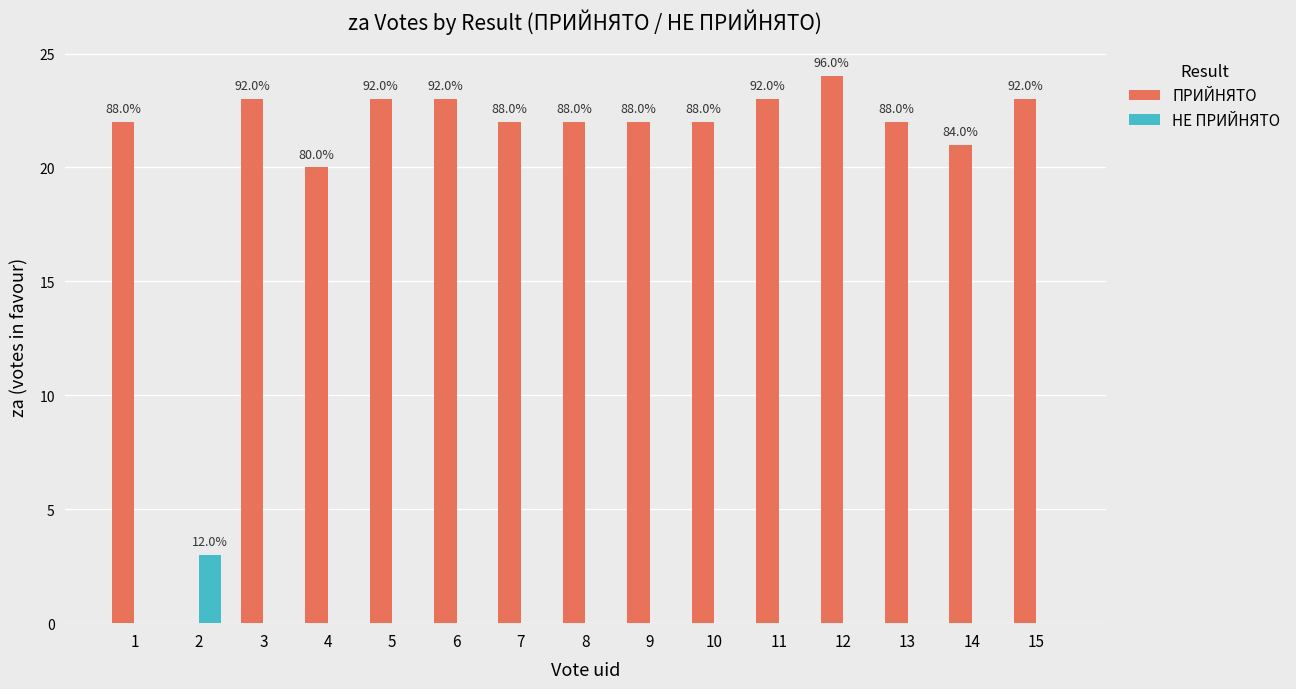

What is the difference between the maximum and second lowest values in the НЕ ПРИЙНЯТО series?

3